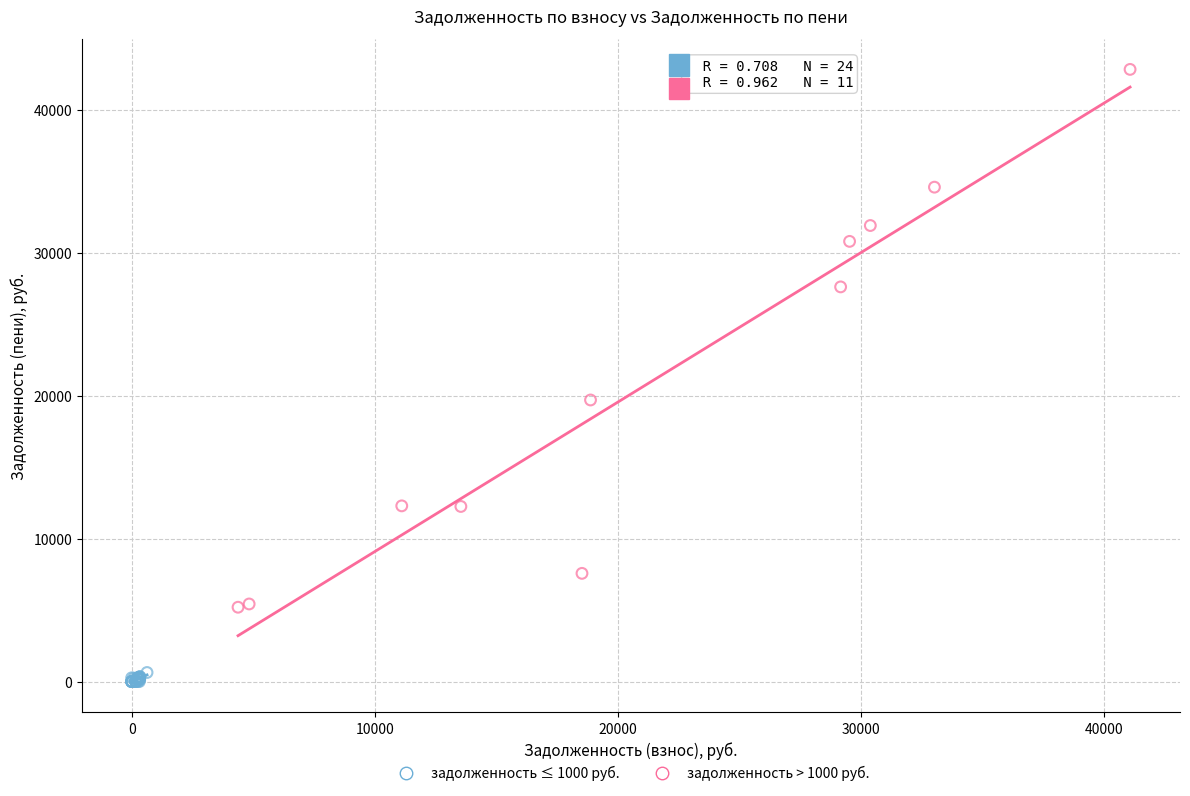

Which series contains the lowest Y value?

задолженность ≤ 1000 руб.